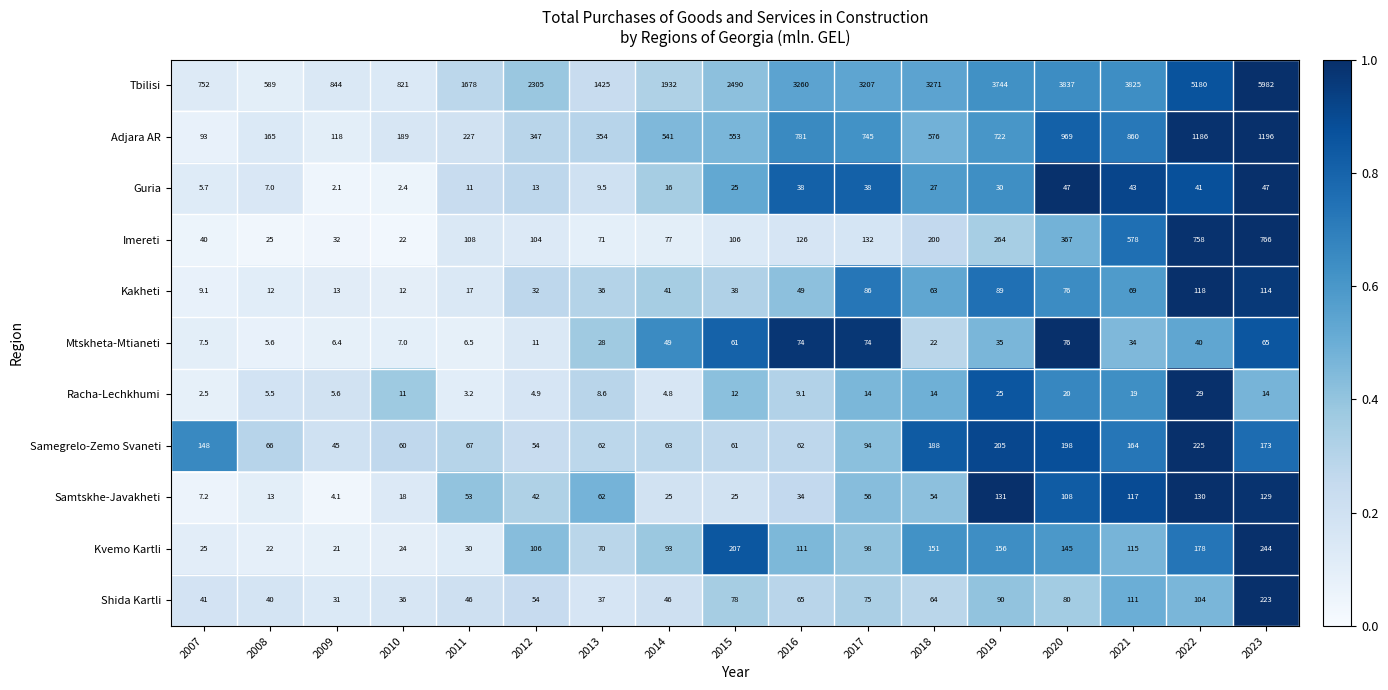

Is it true that Imereti equals 106.0 at 2015?

True